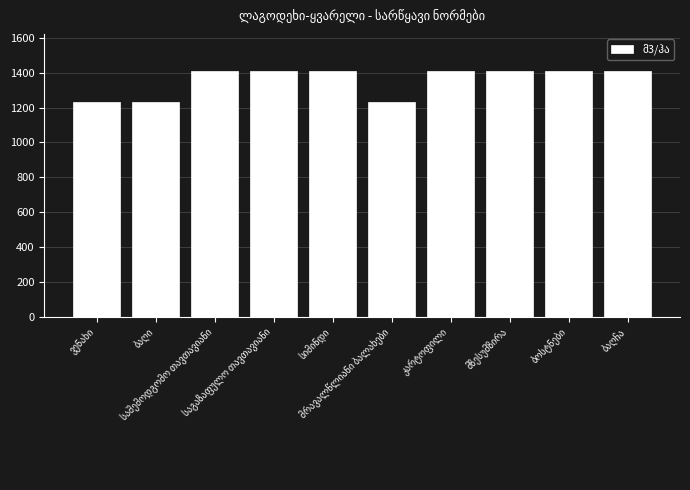

Reading left to right, list all the values displayed in this chart.

1235	1235	1411	1411	1411	1235	1411	1411	1411	1411